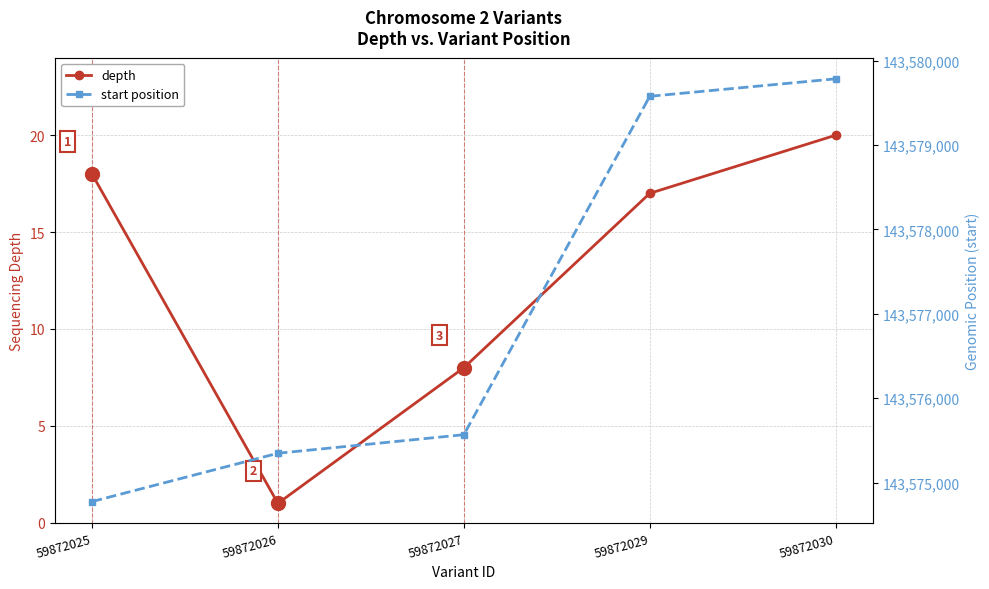

Where is start position nearest to the value 143577279?

59872027